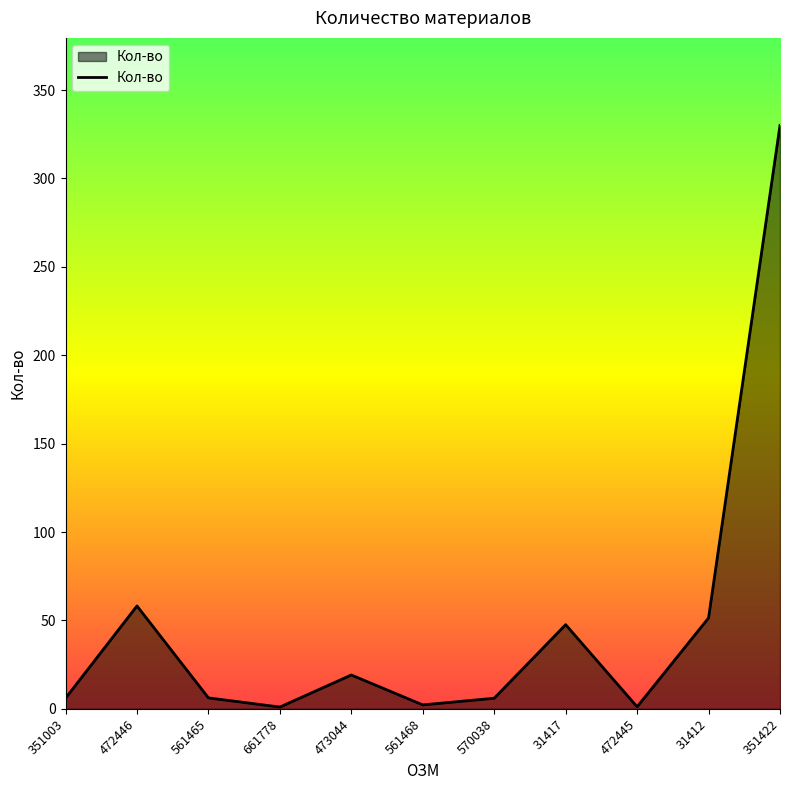

What is the average value?

48.1